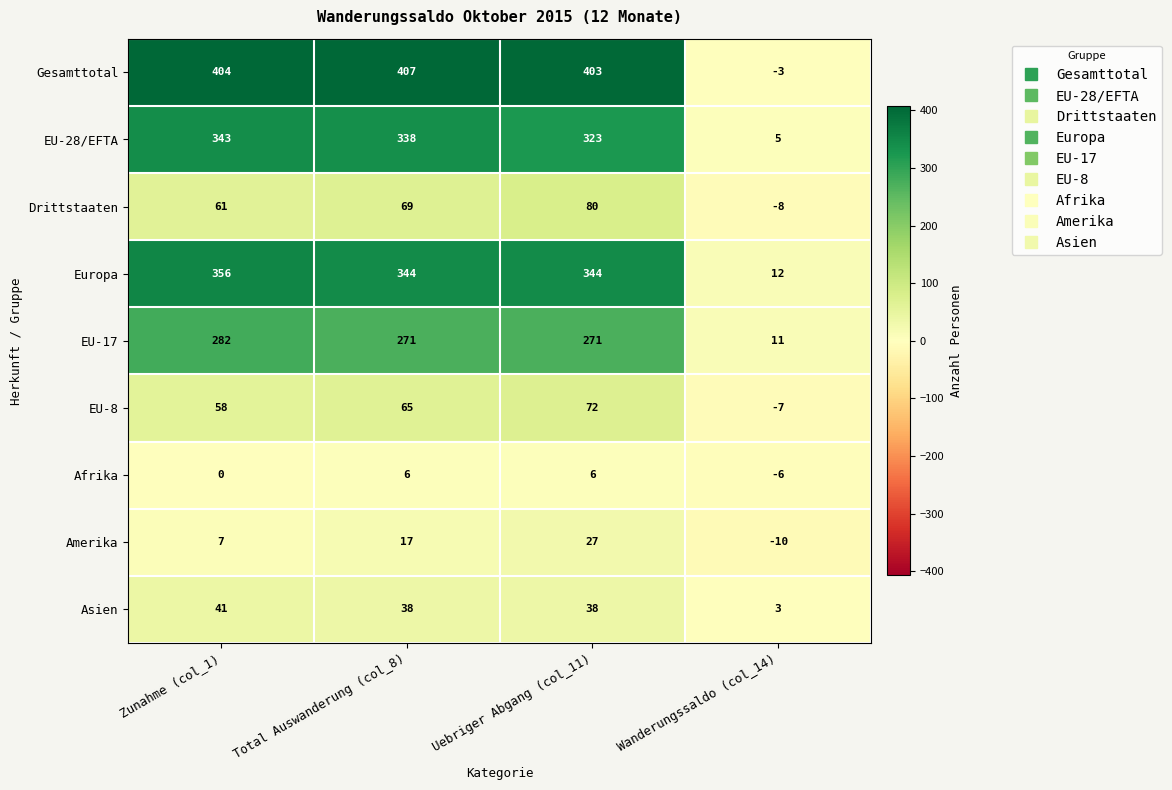

What is the difference between the maximum and minimum values in the Drittstaaten series?

88